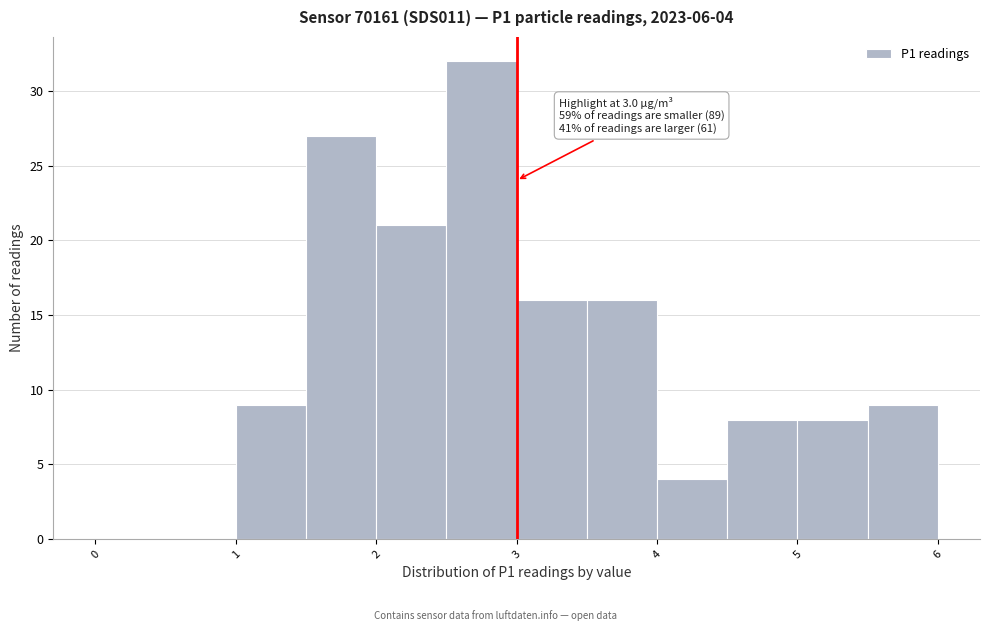

Which range on the x-axis has the tallest bar?

2.5 to 3.0